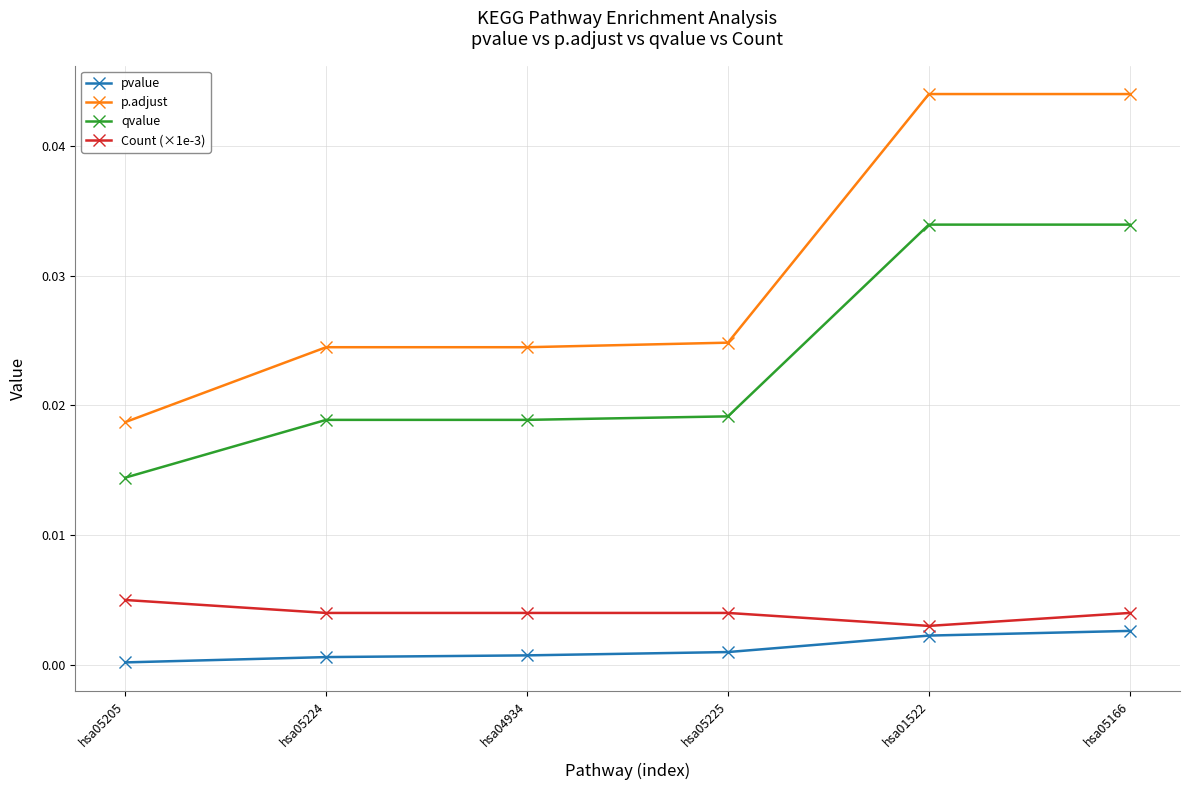

True or false: pvalue has a value of 0.0 at hsa04934.

True